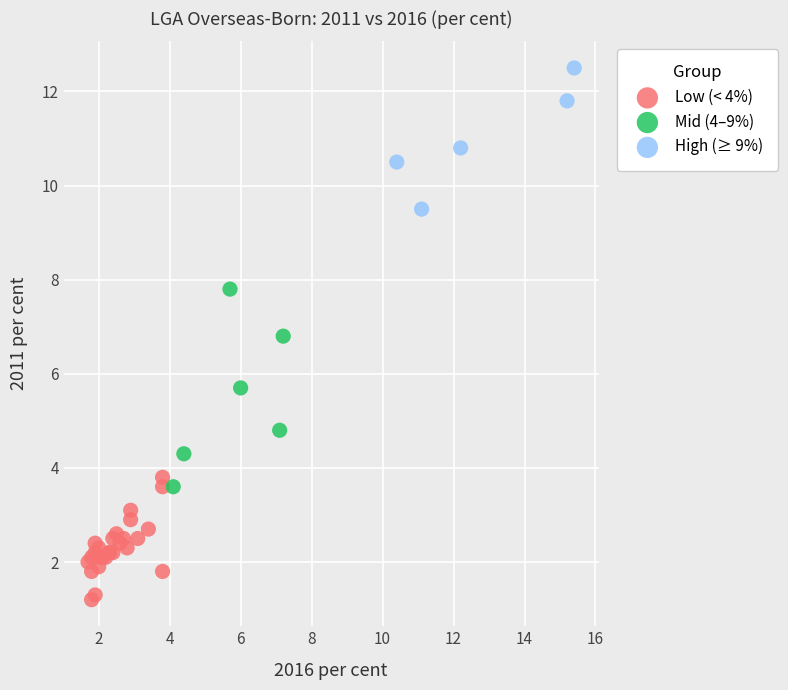

Which series has the widest spread of Y values?

Mid (4–9%)